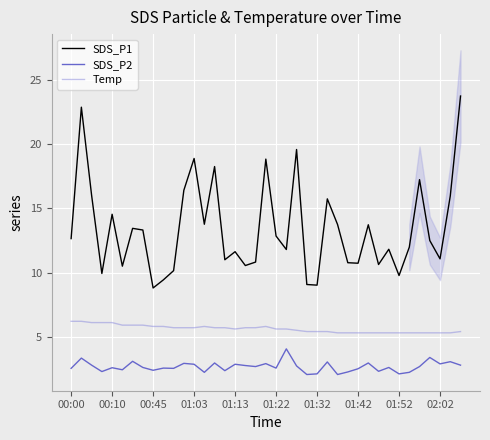

What is the minimum value for Temp?

5.3